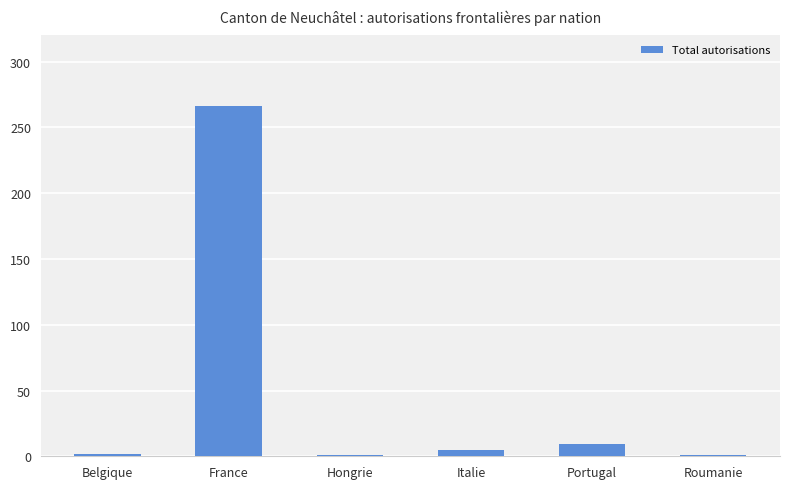

What is the difference between the maximum and second lowest values?

265